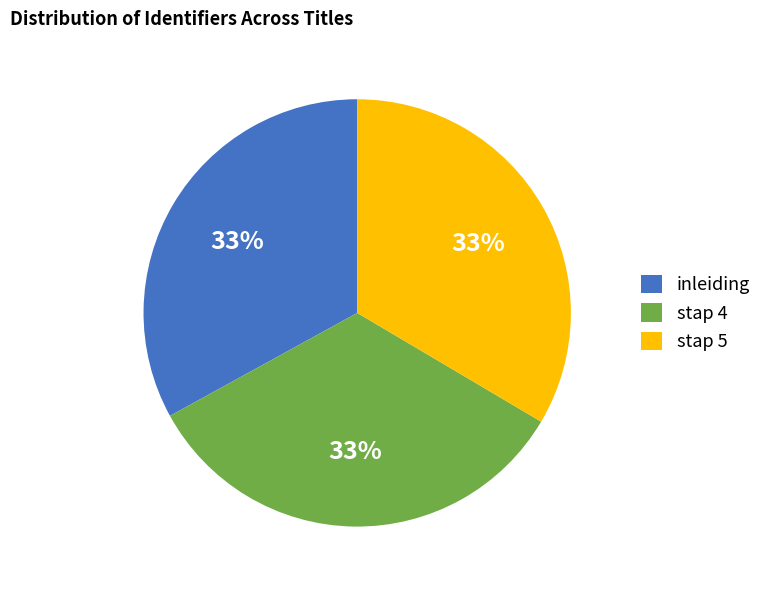

To the nearest percent, what is the combined percentage of stap 5 and stap 4?

67%